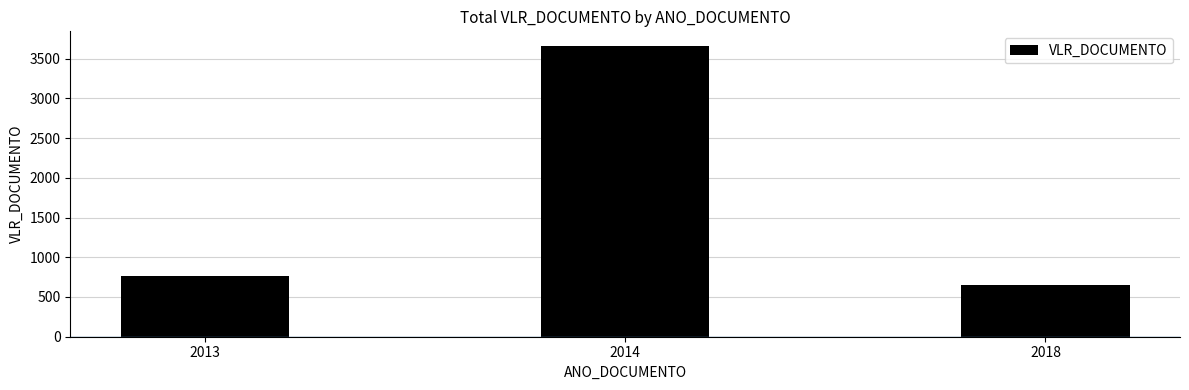

Which label corresponds to the smallest value in the chart?

2018